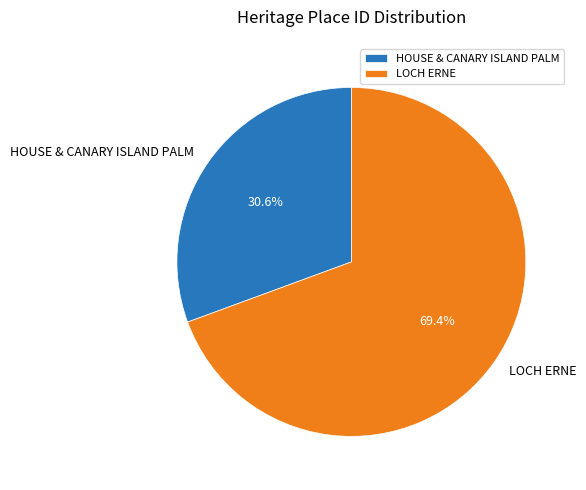

What portion of the pie excludes LOCH ERNE?

30.6%